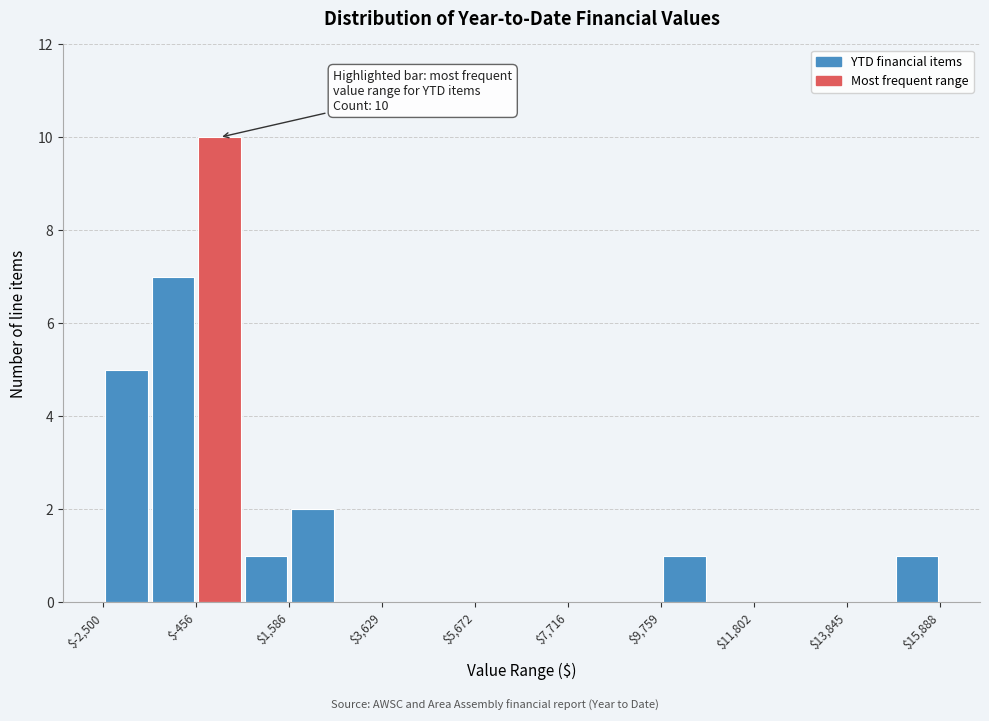

Around what value on the x-axis is the tallest bar? Give the approximate position of its centre, as read against the axis.

0